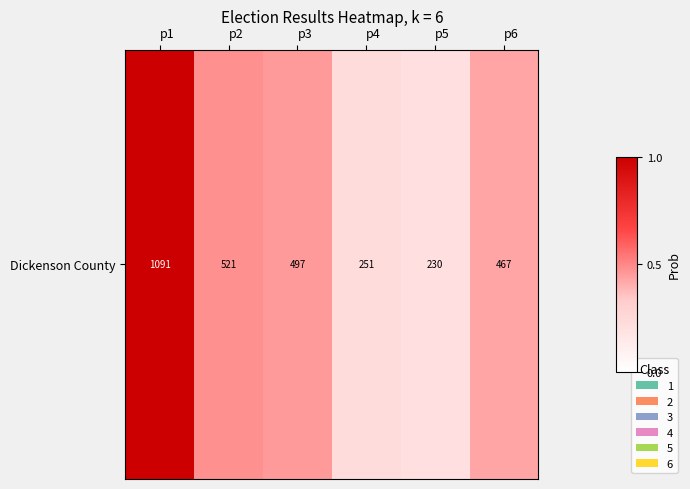

What is the difference between the maximum and second lowest values?

0.8